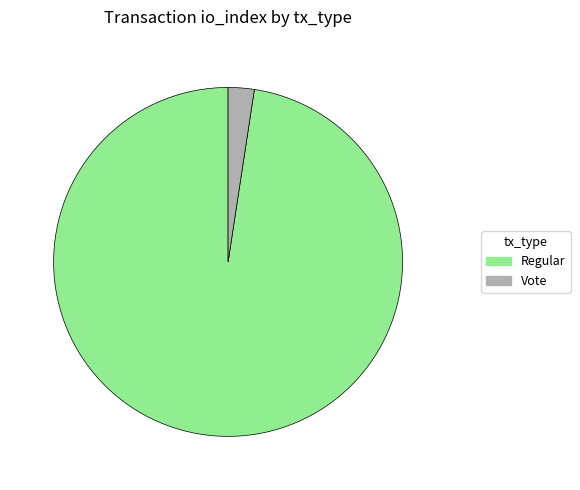

Is there any slice that represents more than half of the pie?

Yes